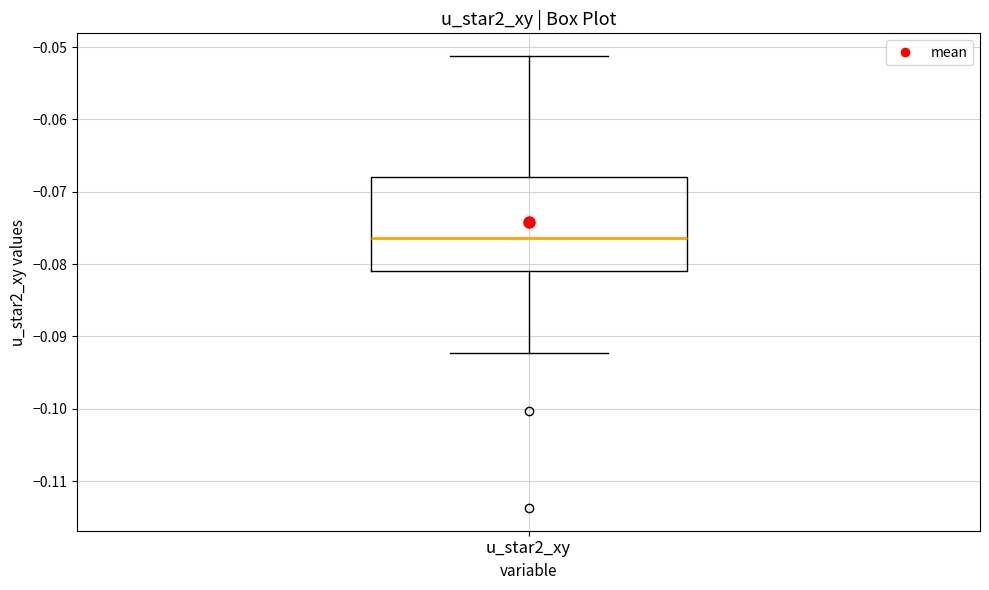

Read this box plot against the y-axis: the position of the median line, the range covered by the box, and the ends of both whiskers. The values are not printed on the chart, so give them approximately, as read against the axis.

median -0.076, box -0.081 to -0.068, whiskers -0.092 to -0.051